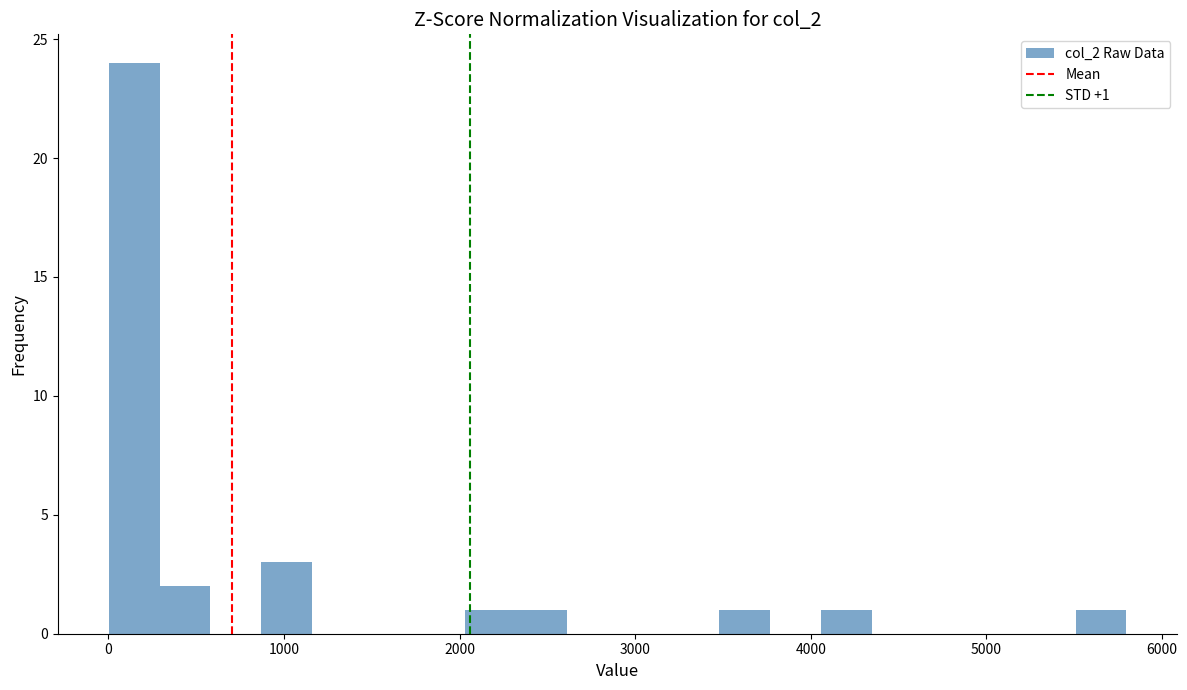

Around what value on the x-axis is the tallest bar? Give the approximate position of its centre, as read against the axis.

100